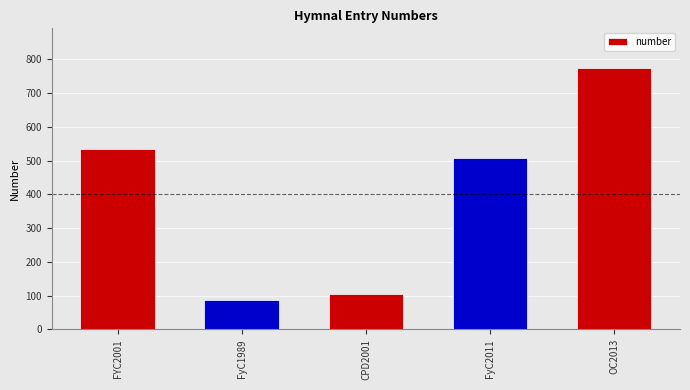

Reading left to right, what are all the values shown in this chart?

FYC2001=535	FyC1989=86	CPD2001=104	FyC2011=507	OC2013=776